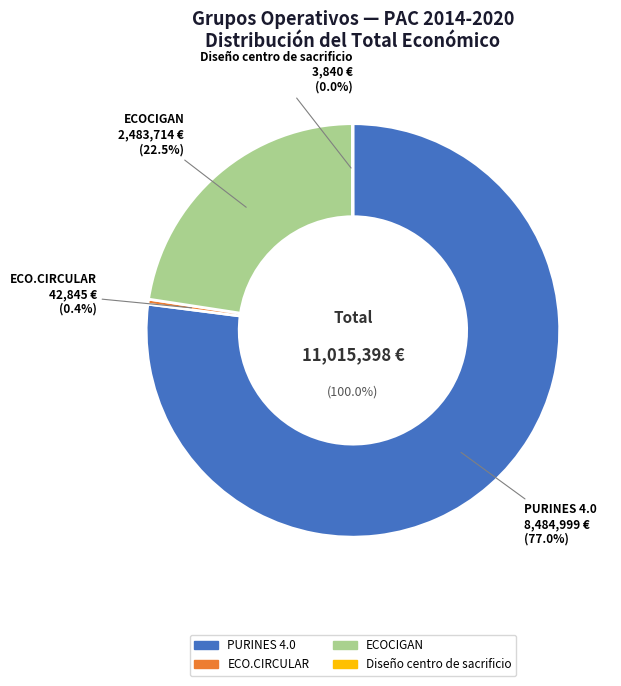

What is the largest slice in the pie chart?

PURINES 4.0